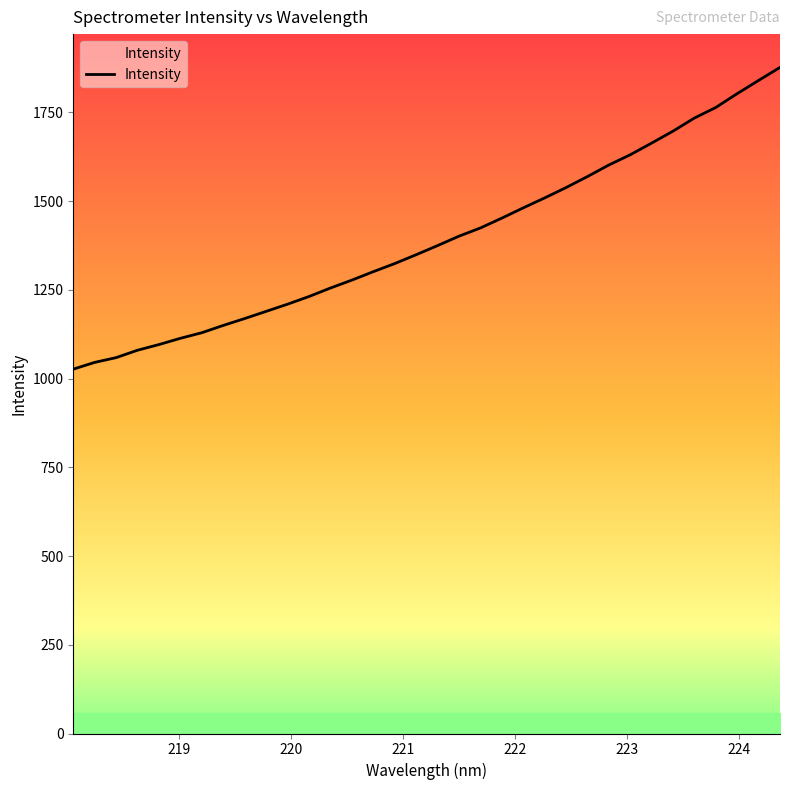

What is the difference between the maximum and minimum values?

850.3